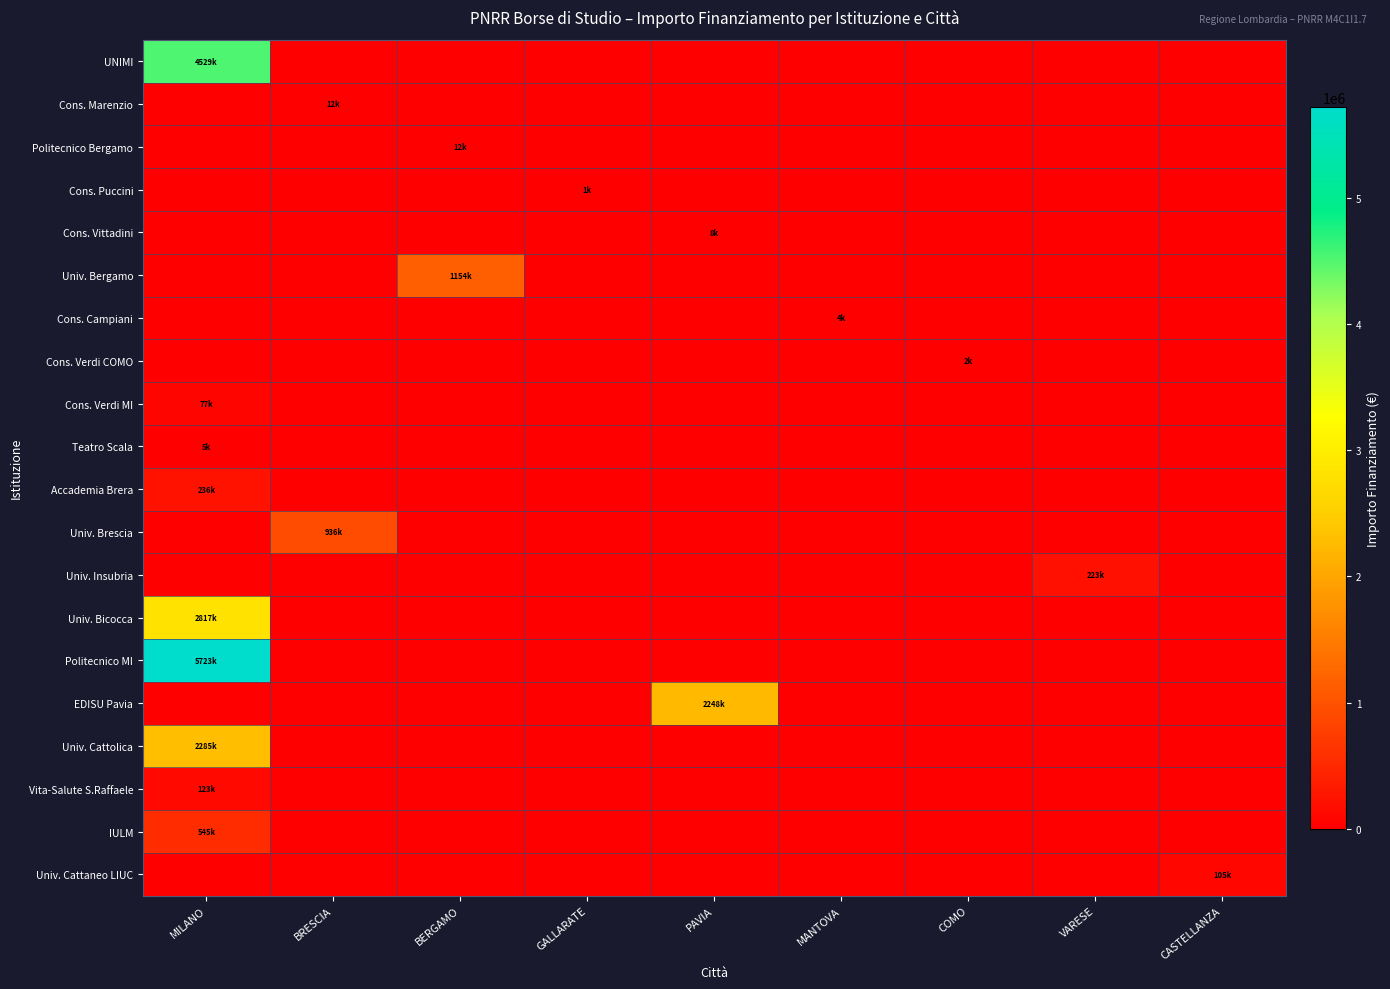

Count the number of categories in the chart.

9